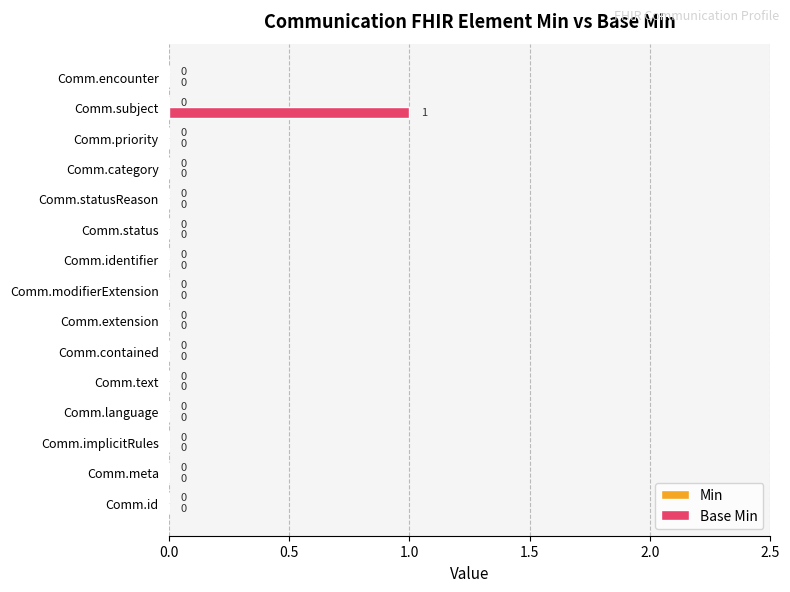

True or false: the data shows 0 at Comm.modifierExtension.

True